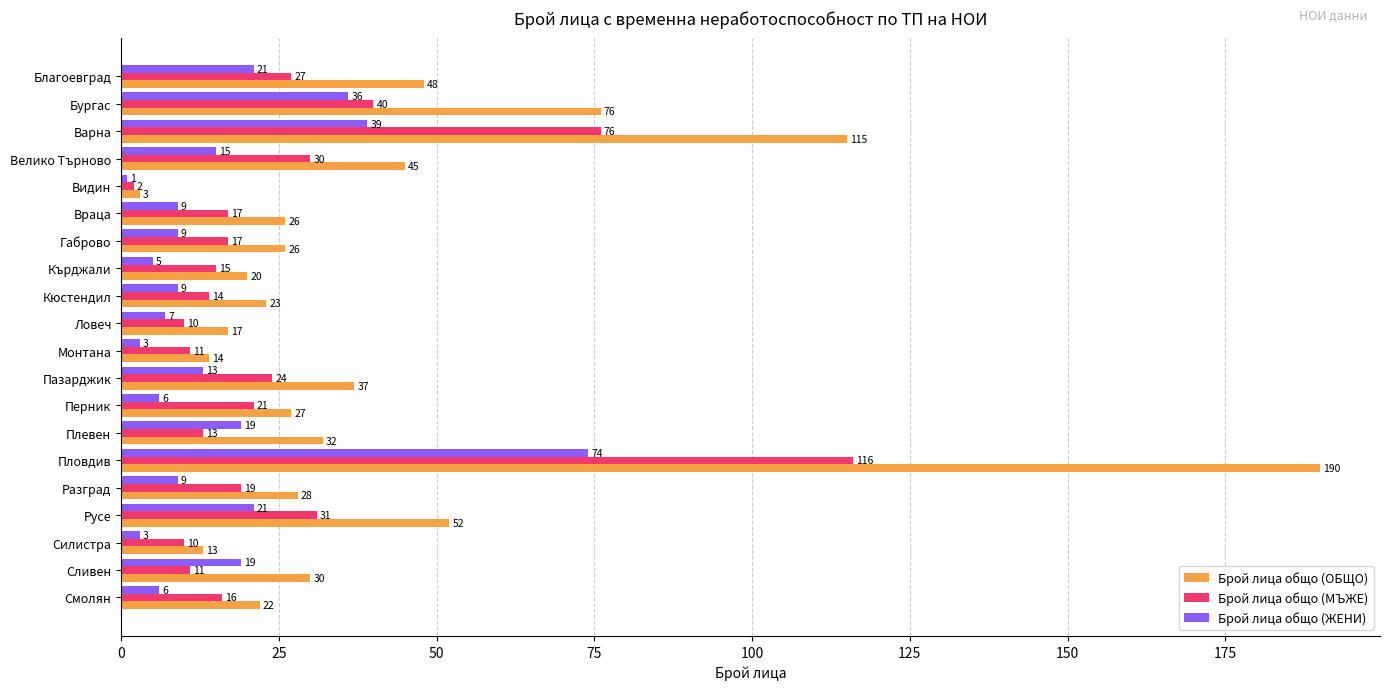

Which series has the widest spread of values?

Брой лица общо (ОБЩО)